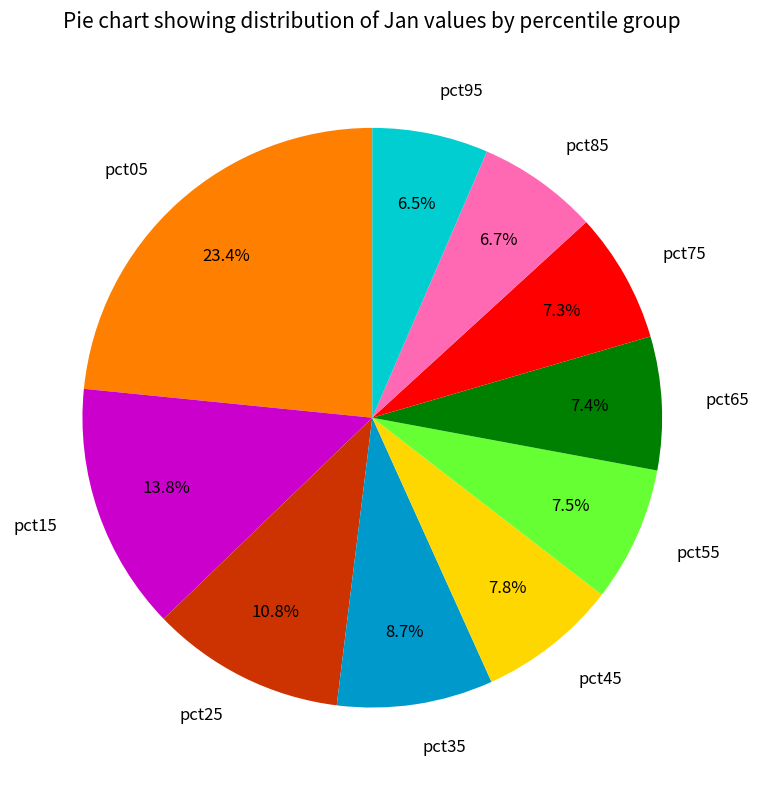

Does any single category account for the majority?

No